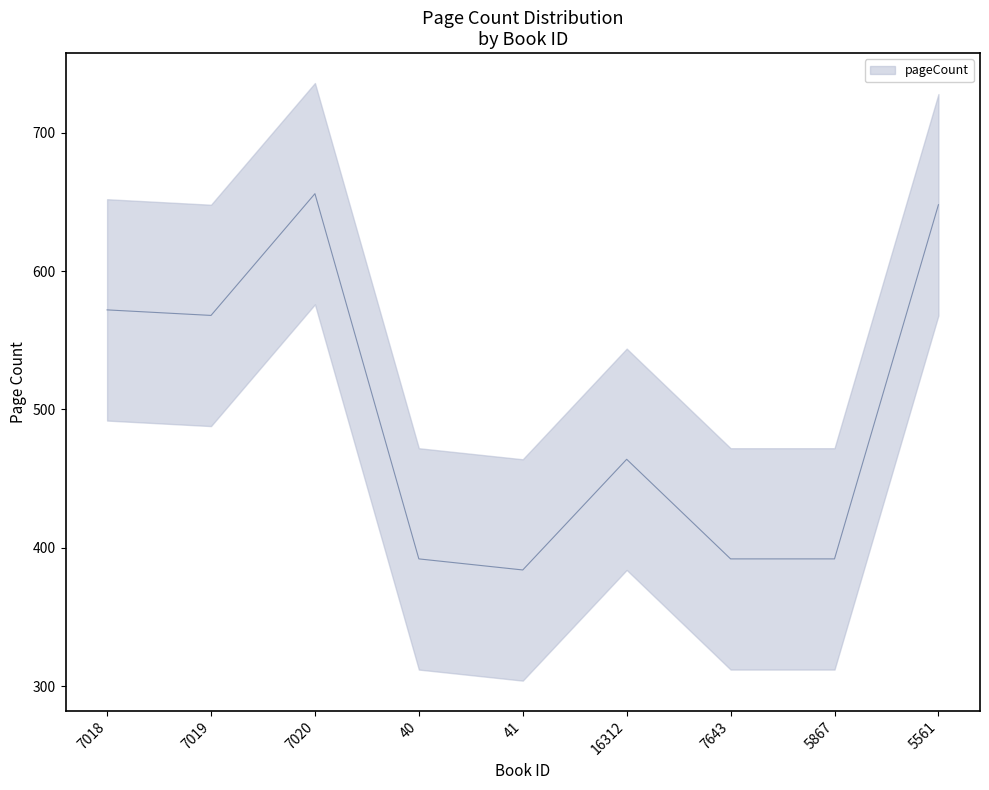

At which label is the value closest to 520?

7019